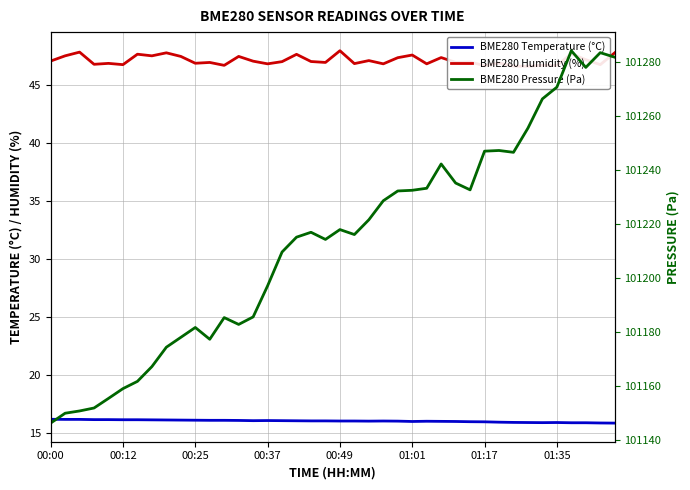

Does the chart have visible grid lines?

Yes